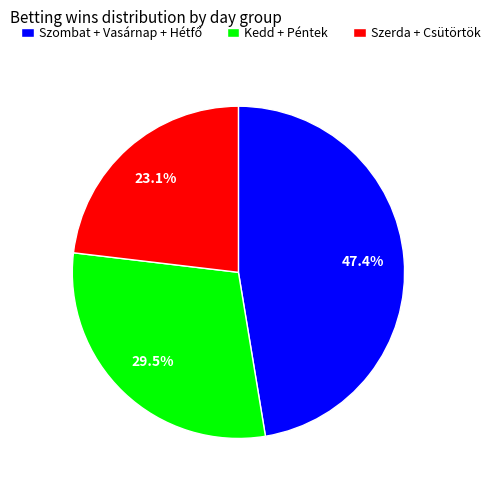

Does any single category account for the majority?

No